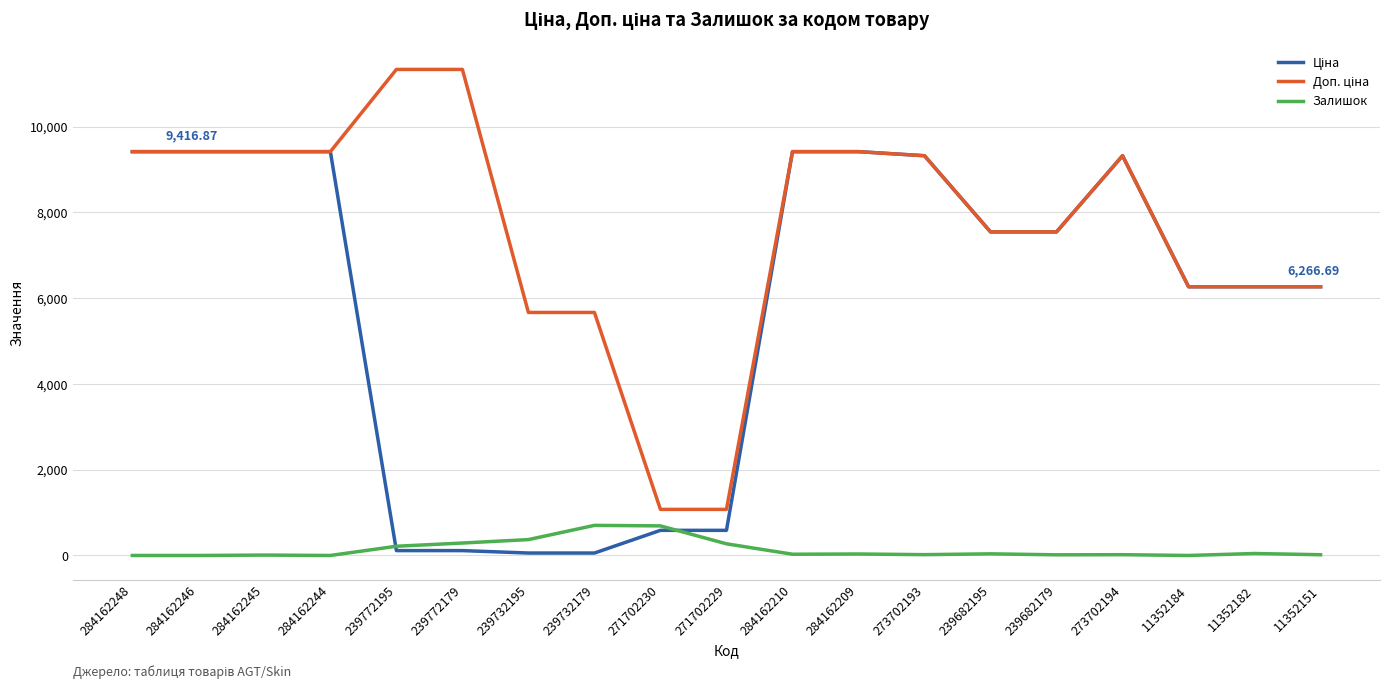

What is the spread (max minus min) of values at 284162244?

9416.9